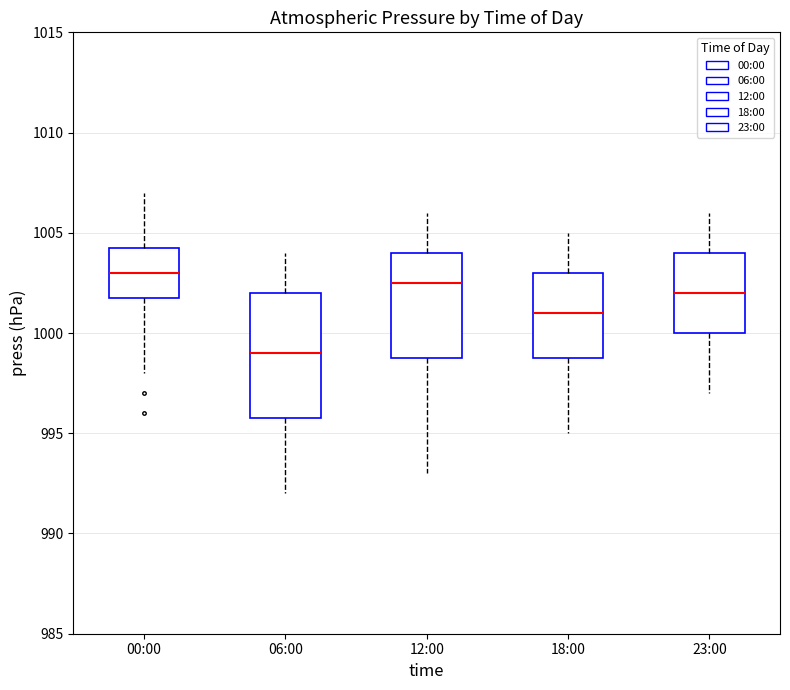

Which box's median line is the highest?

00:00